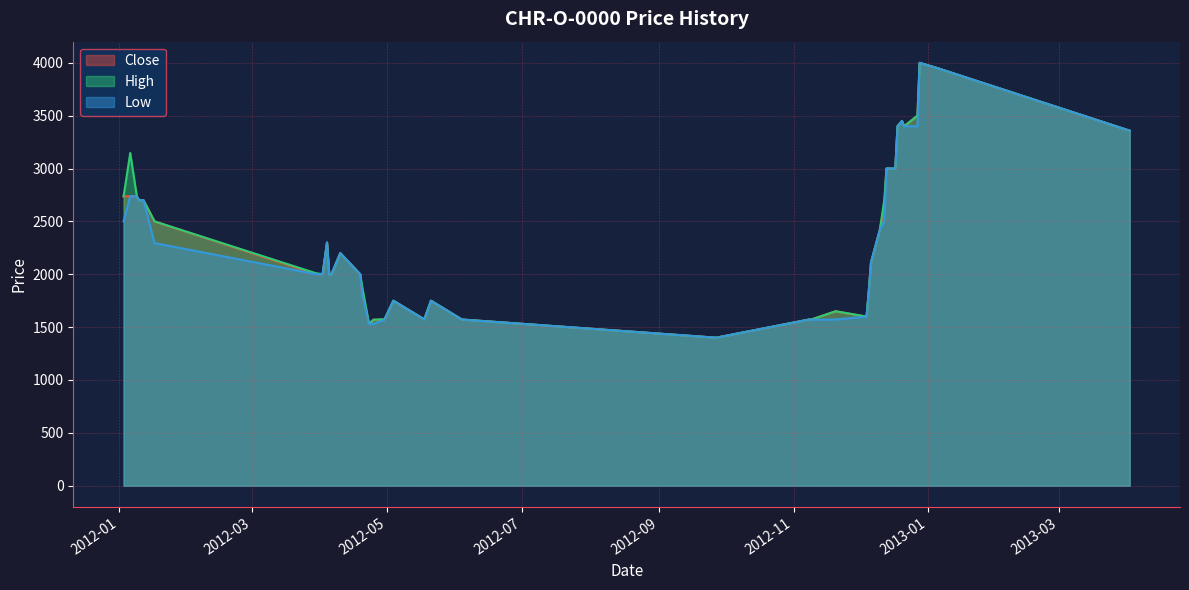

What is the value of the High point at the 4th from the left?

2700